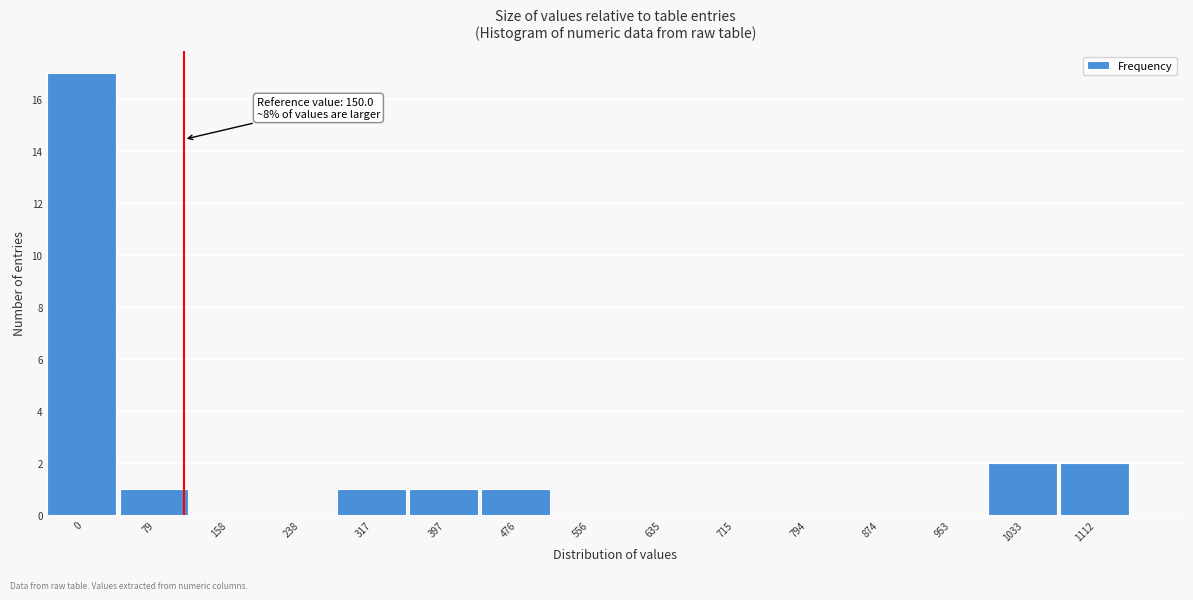

Reading left to right, extract all data points from this chart.

0=17	79=1	158=0	238=0	317=1	397=1	476=1	556=0	635=0	715=0	794=0	874=0	953=0	1033=2	1112=2